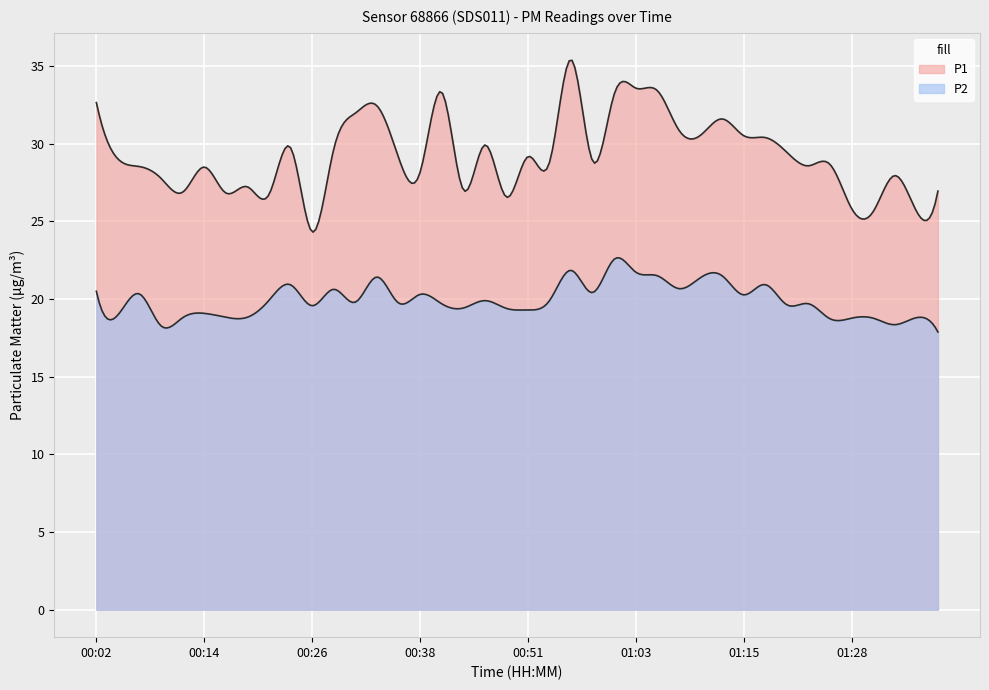

How many interior local valleys does the P1 series have?

13